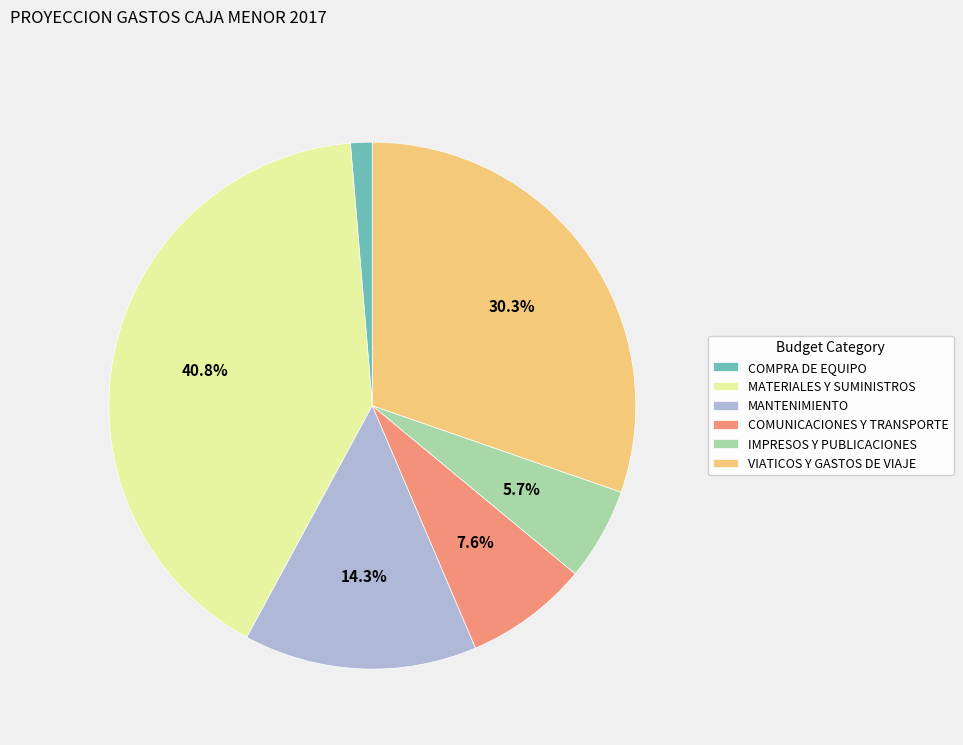

True or false: MATERIALES Y SUMINISTROS accounts for 27% of the total.

False